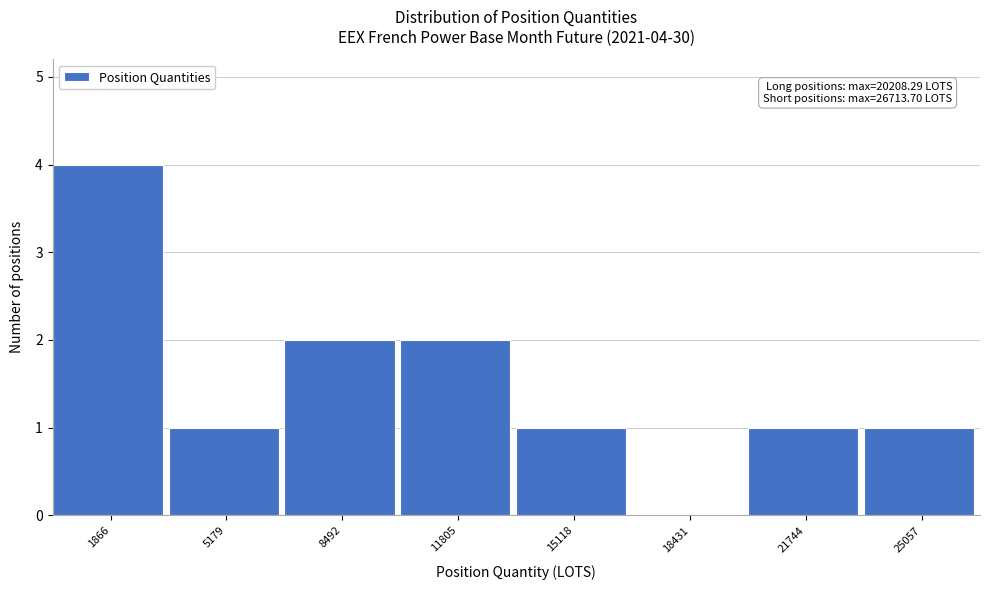

Which range on the x-axis has the tallest bar?

0 to 3500